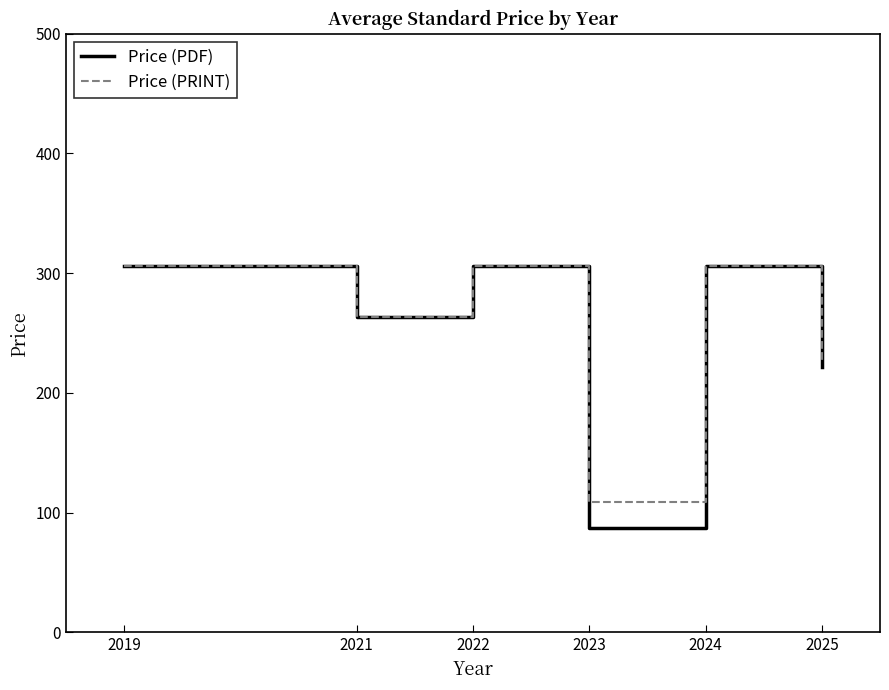

What is the total value across all series at 2025?

448.8